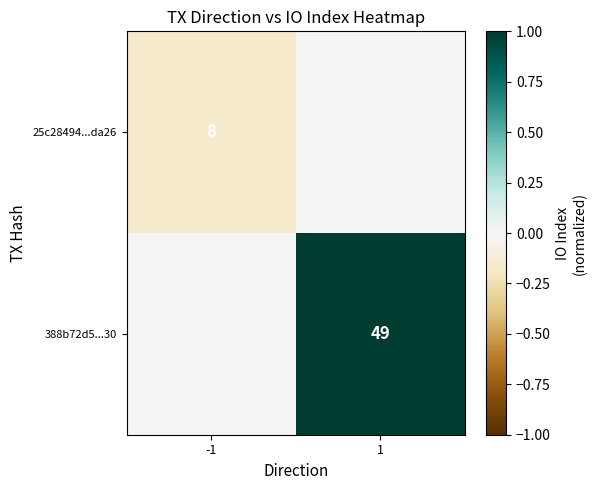

Is the value of 388b72d5...30 at 1 greater than the value of 25c28494...da26 at -1?

Yes